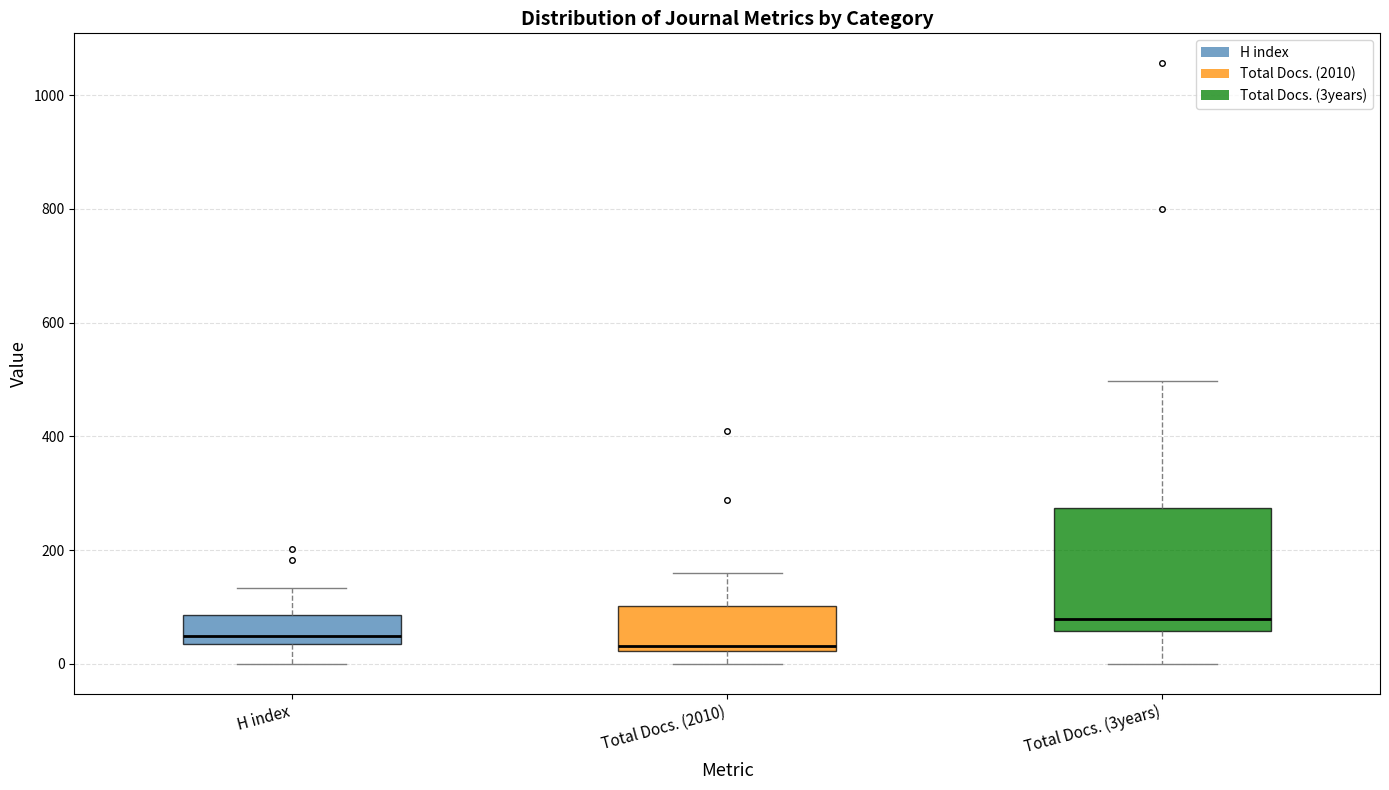

Where does the upper whisker of the box for Total Docs. (3years) end on the y-axis? The values are not printed on the chart, so give them approximately, as read against the axis.

500